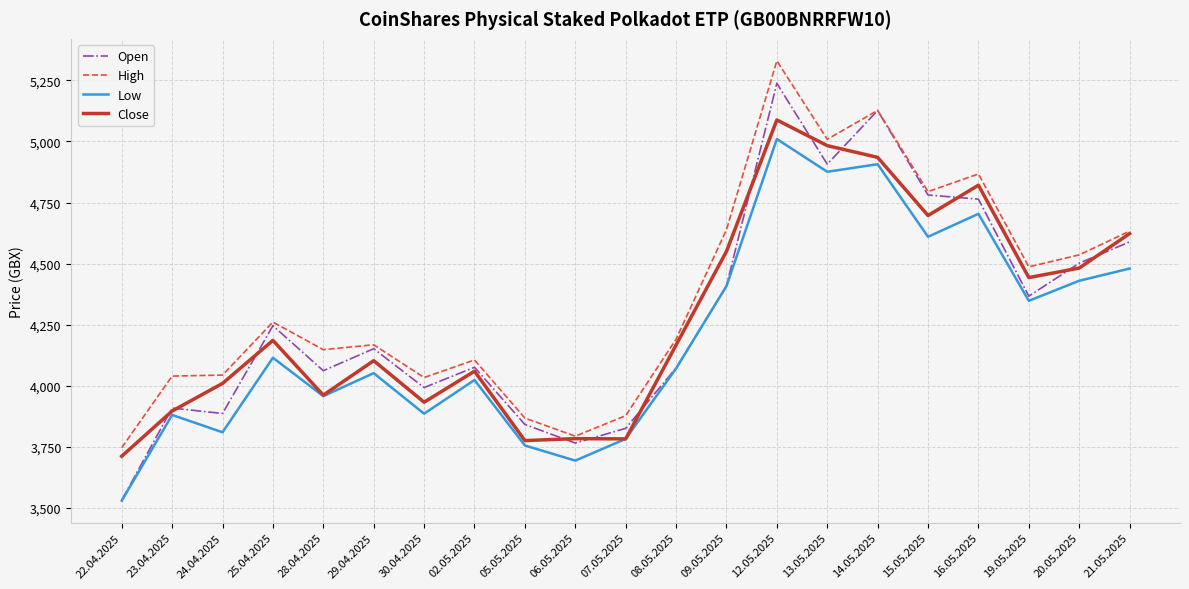

How many values in the Open series are below 4152?

10